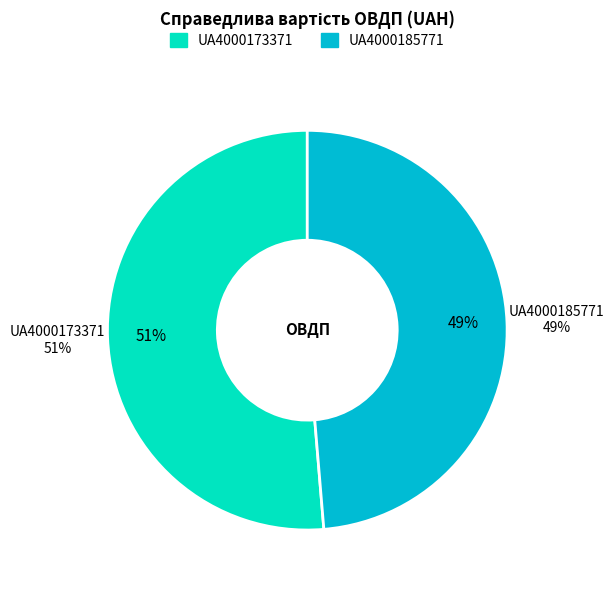

Between UA4000173371 and UA4000185771, which is larger?

UA4000173371